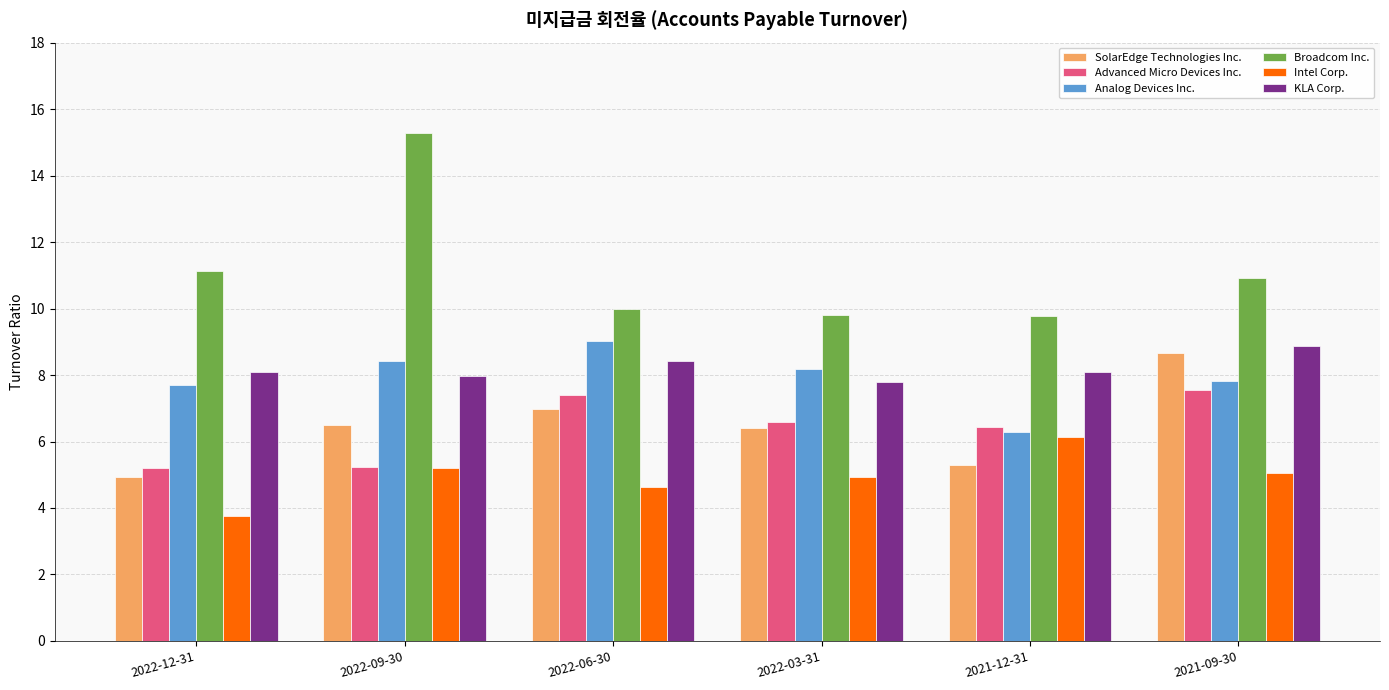

How many bars are there in each group?

6